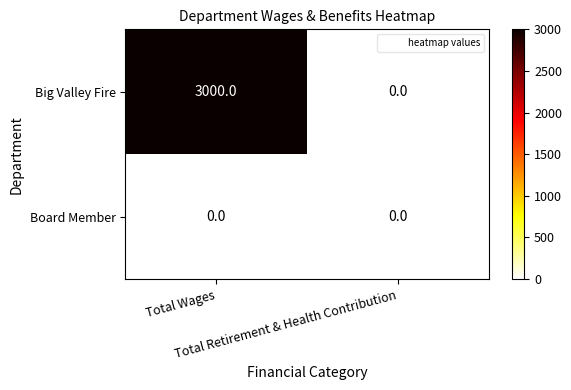

How many distinct data groups are displayed?

2